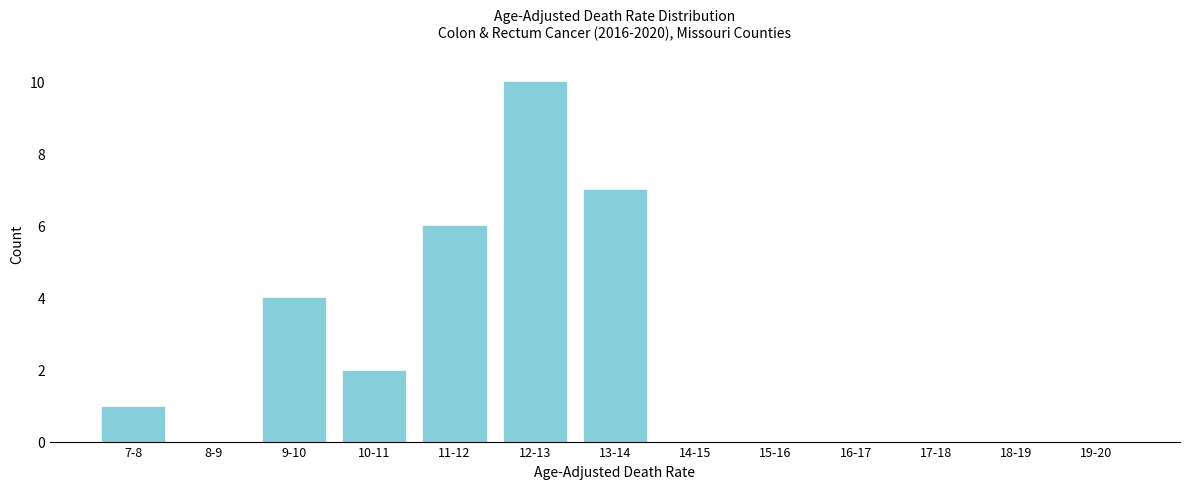

Reading right to left, transcribe all the data shown in this chart.

19-20=0	18-19=0	17-18=0	16-17=0	15-16=0	14-15=0	13-14=7	12-13=10	11-12=6	10-11=2	9-10=4	8-9=0	7-8=1